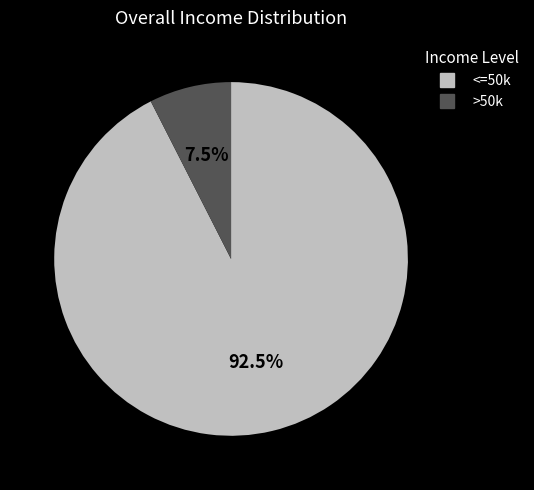

Does any single category account for the majority?

Yes